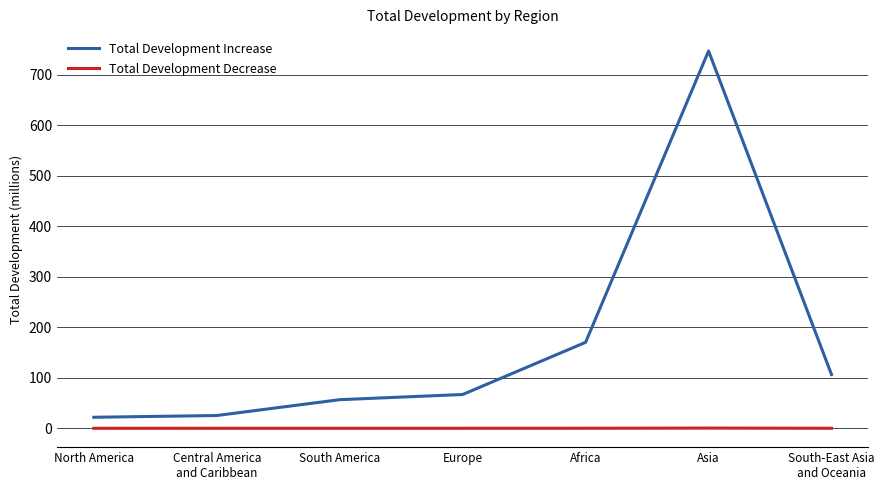

How many interior local peaks does the Total Development Increase series have?

1